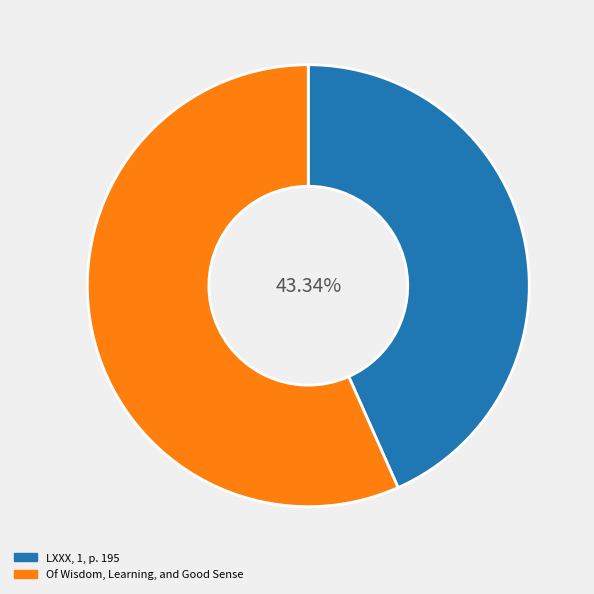

Does Of Wisdom, Learning, and Good Sense account for over 50% of the chart?

Yes